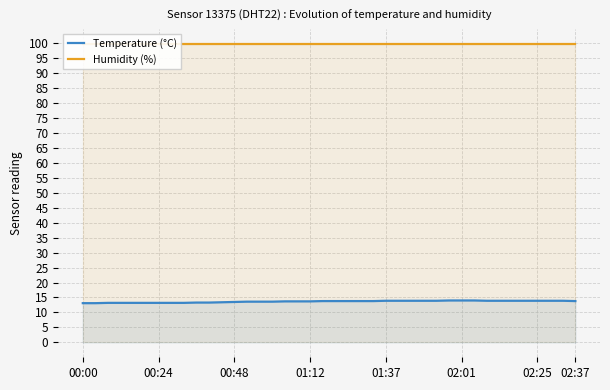

What is the maximum value for Temperature (°C)?

14.0